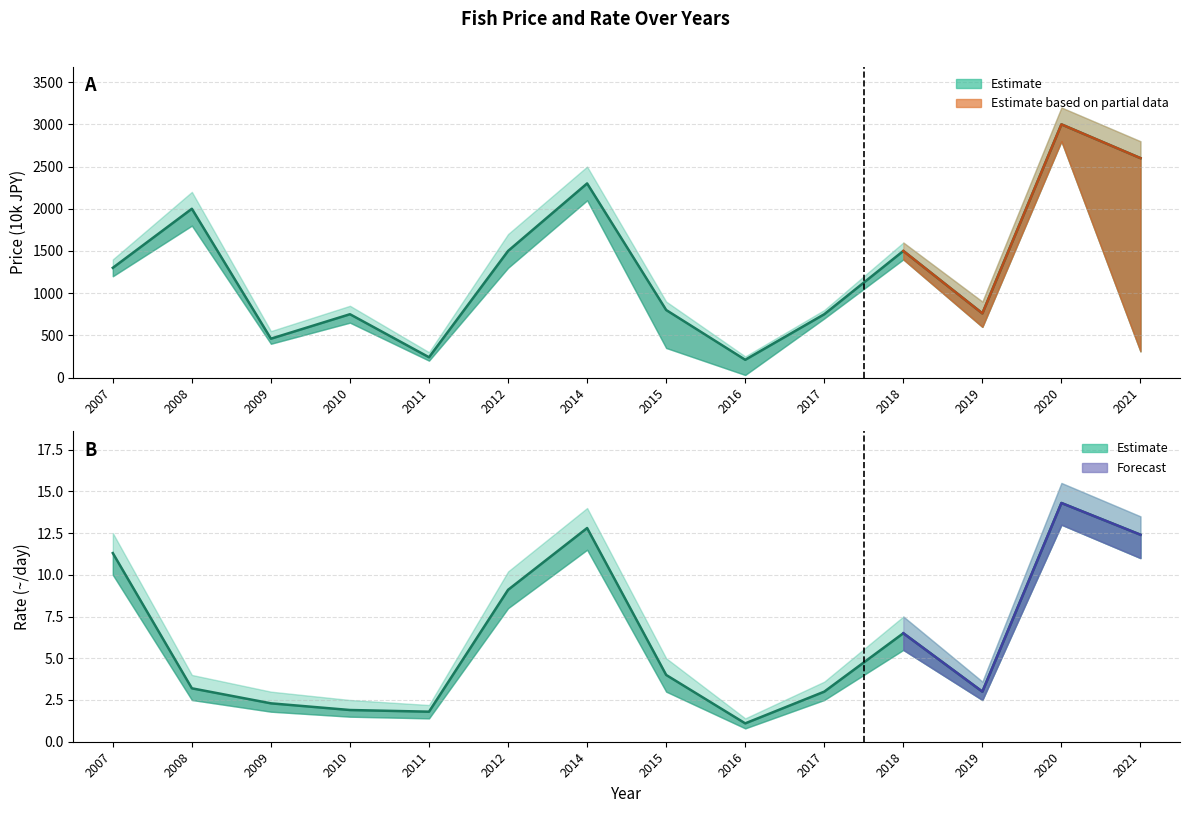

Which has a higher value, 2014 or 2009?

2014